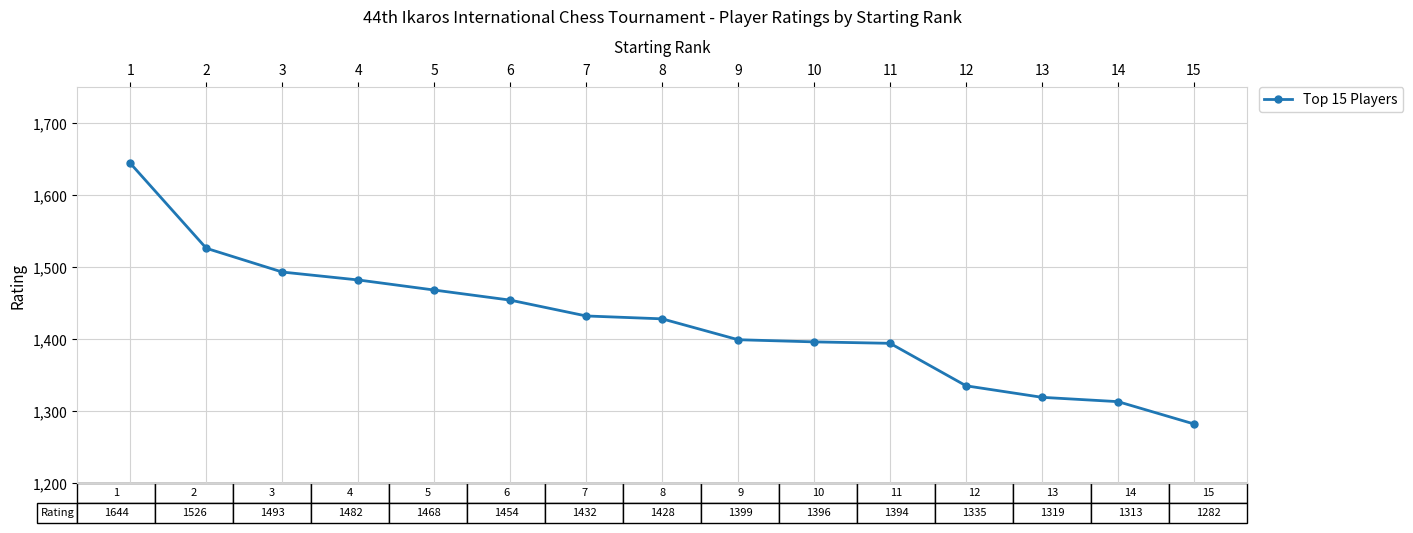

How many distinct data groups are displayed?

1